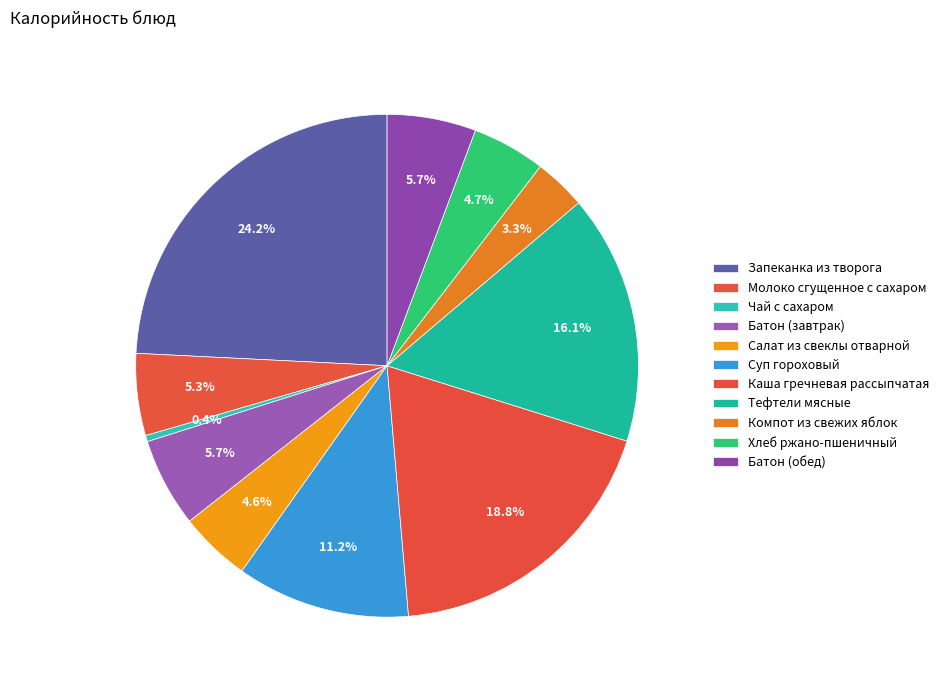

To the nearest percent, what is the difference between the largest and smallest slice percentages?

24%